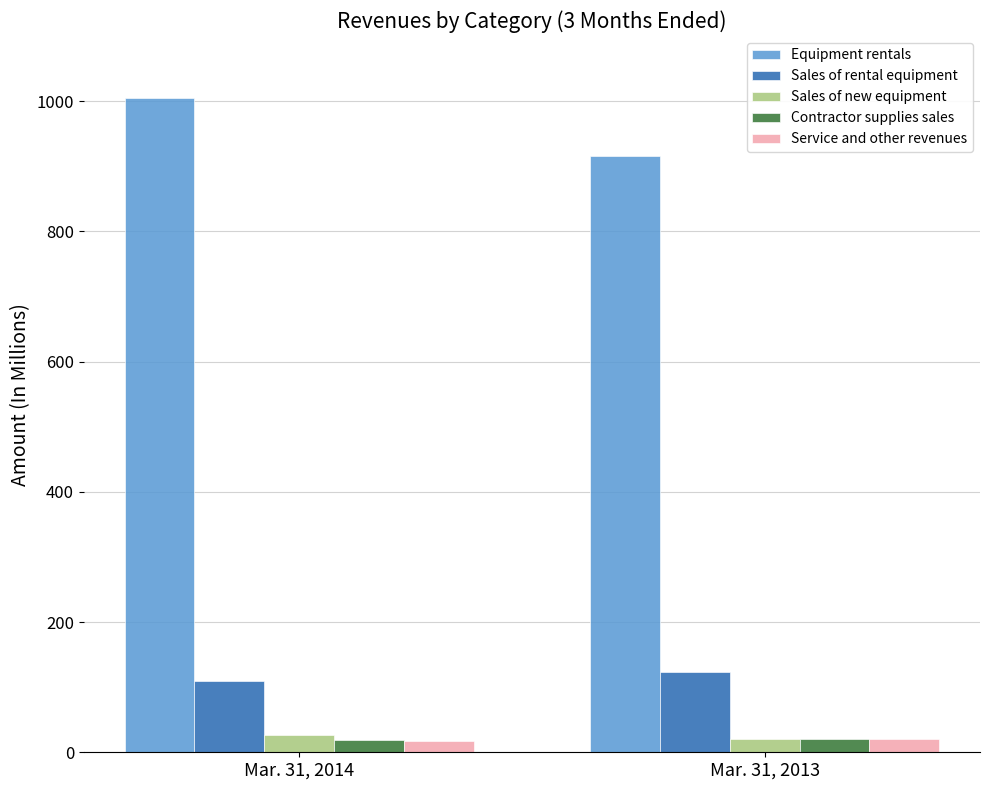

The value of Equipment rentals at Mar. 31, 2014 is 1530. True or false?

False